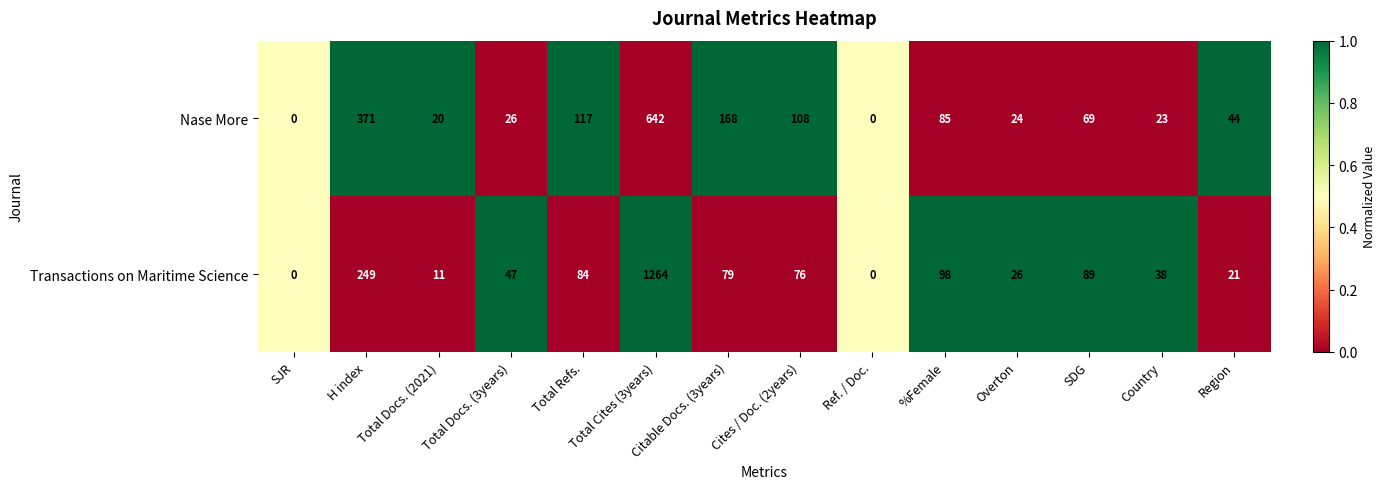

What is the sum of the Nase More values at Ref. / Doc. and H index?

371